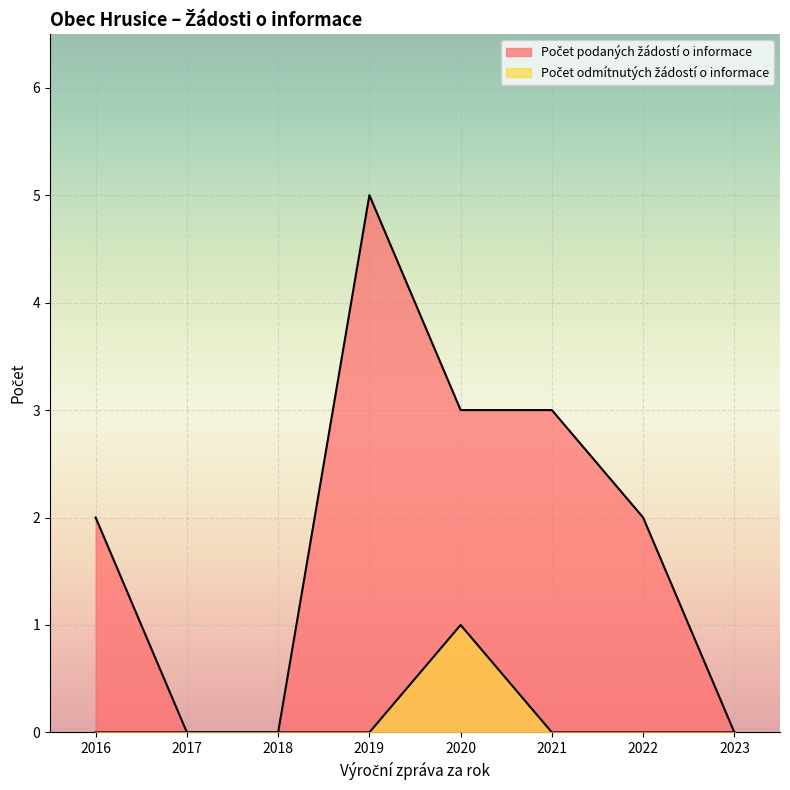

What is the difference between the maximum and minimum values in the Počet podaných žádostí o informace series?

5